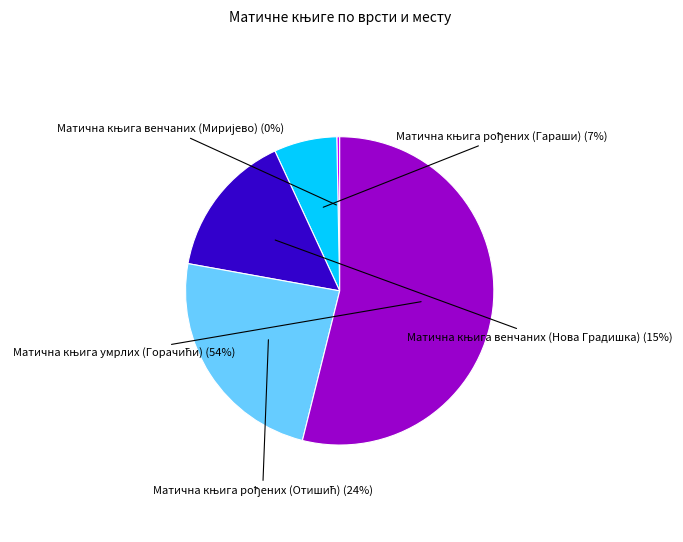

To the nearest percent, what is the difference between the largest and smallest slice percentages?

54%